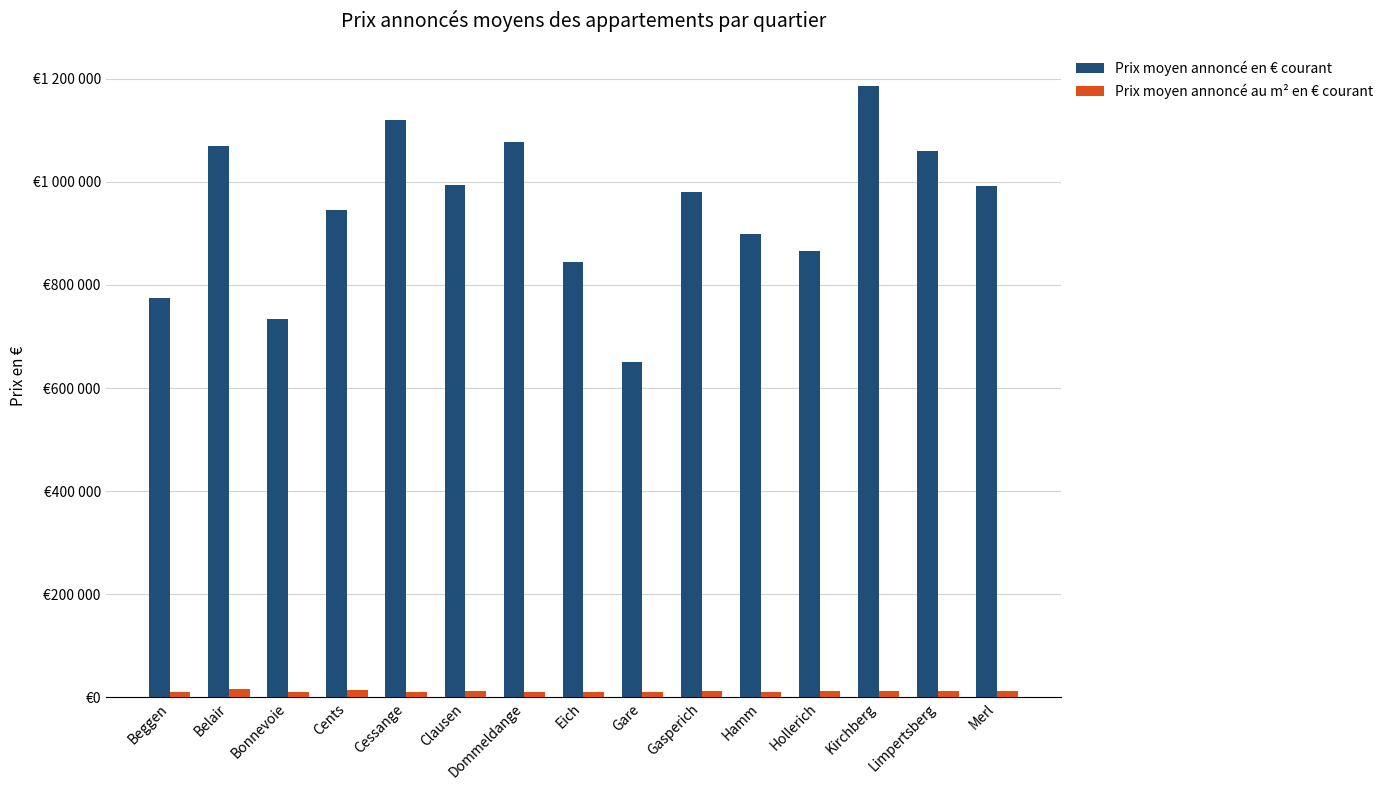

Read the Prix moyen annoncé en € courant value at Gare.

649742.7